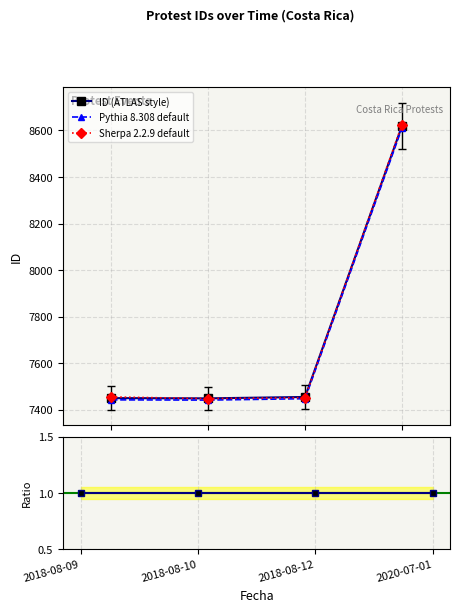

Does the chart display data point markers on the line(s)?

Yes